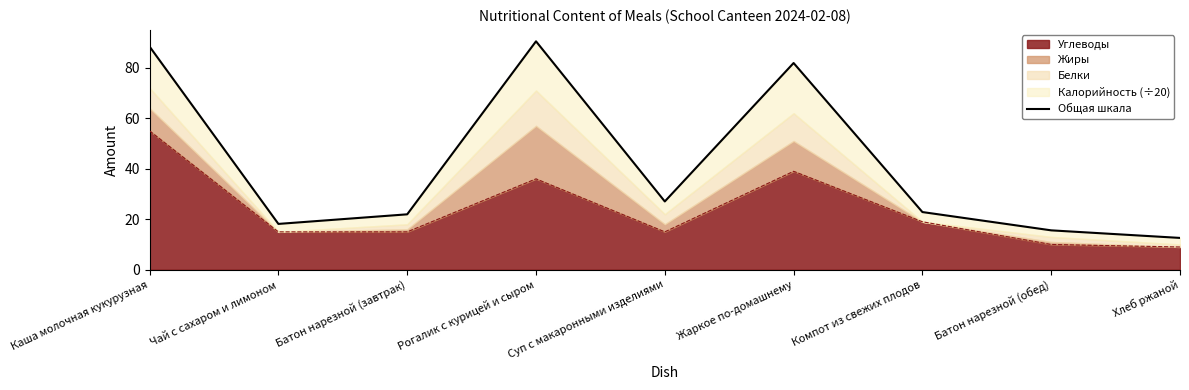

Reading right to left, transcribe all the data shown in this chart.

Хлеб ржаной=12.6	Батон нарезной (обед)=15.6	Компот из свежих плодов=22.9	Жаркое по-домашнему=81.9	Суп с макаронными изделиями=27.1	Рогалик с курицей и сыром=90.5	Батон нарезной (завтрак)=21.9	Чай с сахаром и лимоном=18.1	Каша молочная кукурузная=88.4